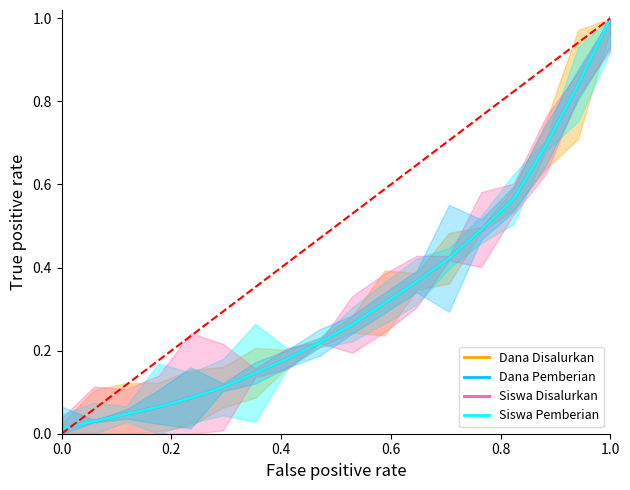

True or false: Dana Pemberian and Siswa Disalurkan cross at least once.

False